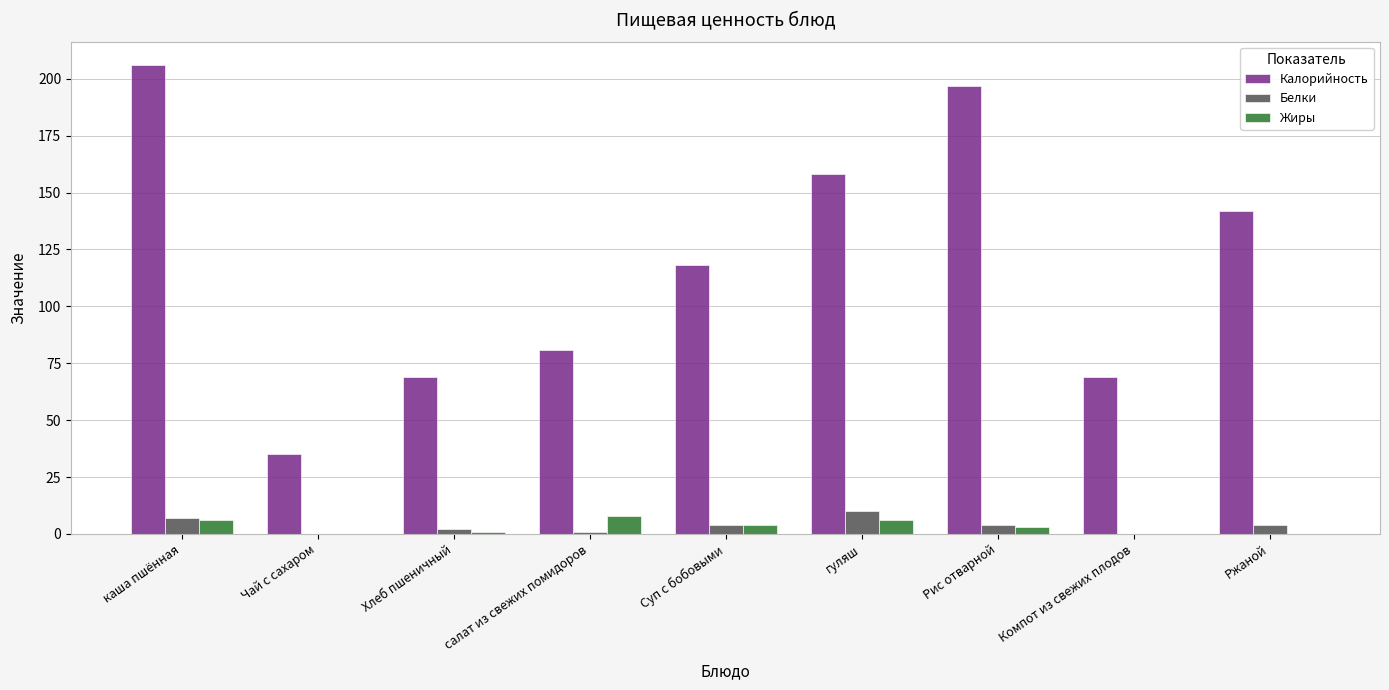

What is the average value of the Жиры series?

3